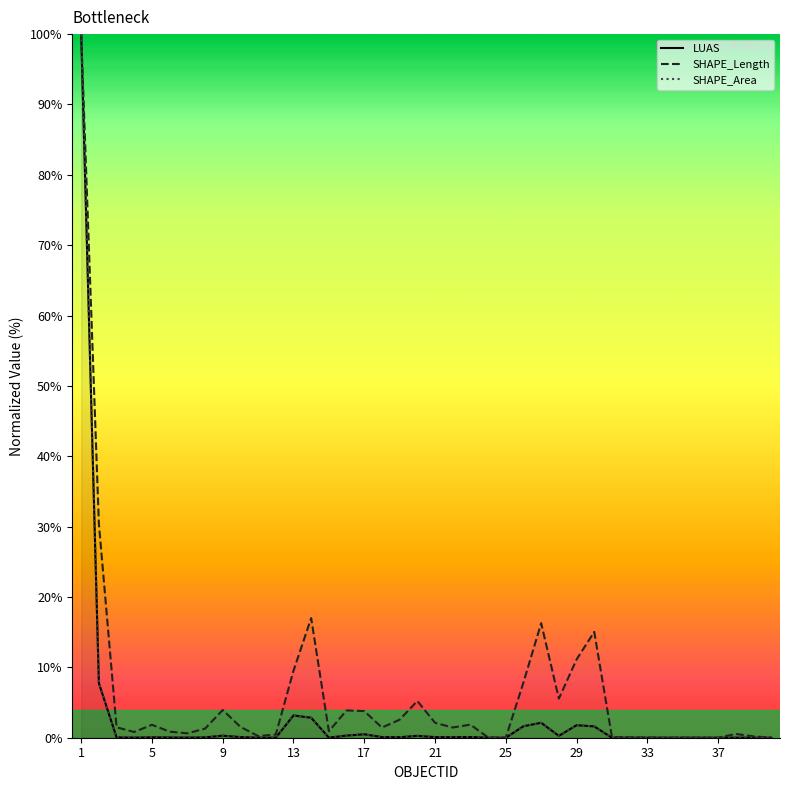

Reading right to left, what are all the values shown in this chart?

LUAS: 0.0	0.0	0.0	0.0	0.0	0.0	0.0	0.0	0.0	0.0	1.6	1.8	0.3	2.1	1.6	0.0	0.0	0.1	0.1	0.1	0.3	0.1	0.1	0.5	0.3	0.0	2.8	3.2	0.0	0.0	0.1	0.3	0.0	0.0	0.0	0.1	0.0	0.0	7.8	100.0
SHAPE_Length: 0.0	0.2	0.5	0.0	0.0	0.0	0.0	0.0	0.1	0.1	15.0	11.1	5.6	16.3	7.9	0.0	0.0	1.9	1.5	2.1	5.2	2.6	1.4	3.8	3.9	0.9	17.0	9.5	0.5	0.2	1.5	3.9	1.3	0.6	0.9	1.8	0.8	1.5	30.4	100.0
SHAPE_Area: 0.0	0.0	0.0	0.0	0.0	0.0	0.0	0.0	0.0	0.0	1.6	1.8	0.3	2.1	1.6	0.0	0.0	0.1	0.1	0.1	0.3	0.1	0.1	0.5	0.3	0.0	2.8	3.2	0.0	0.0	0.1	0.3	0.0	0.0	0.0	0.1	0.0	0.0	7.8	100.0